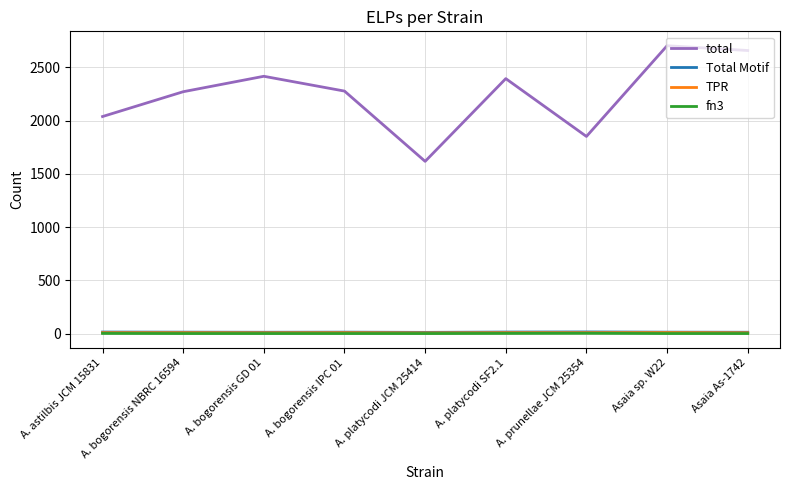

True or false: TPR and total intersect in this chart.

False